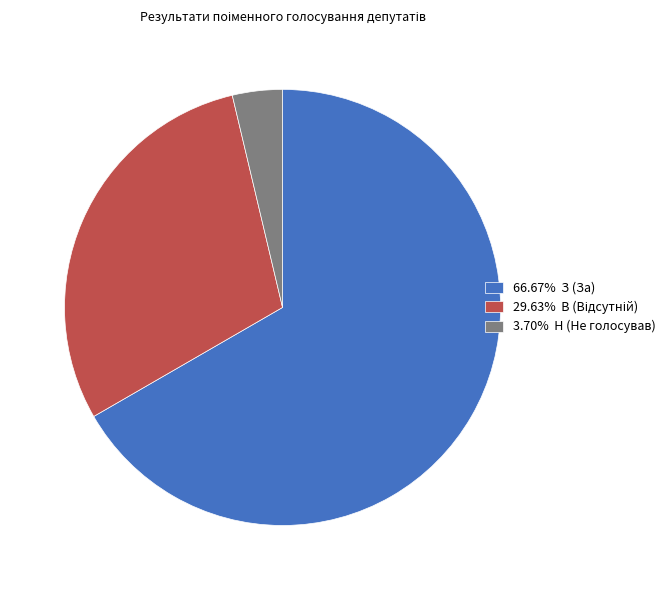

Is there a majority slice in this chart?

Yes